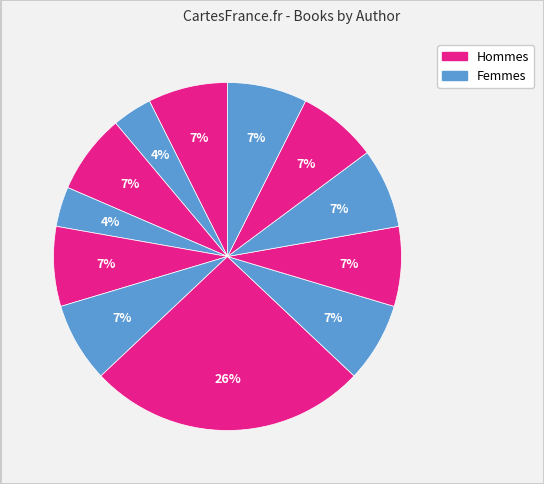

Count the number of slices in the pie.

12